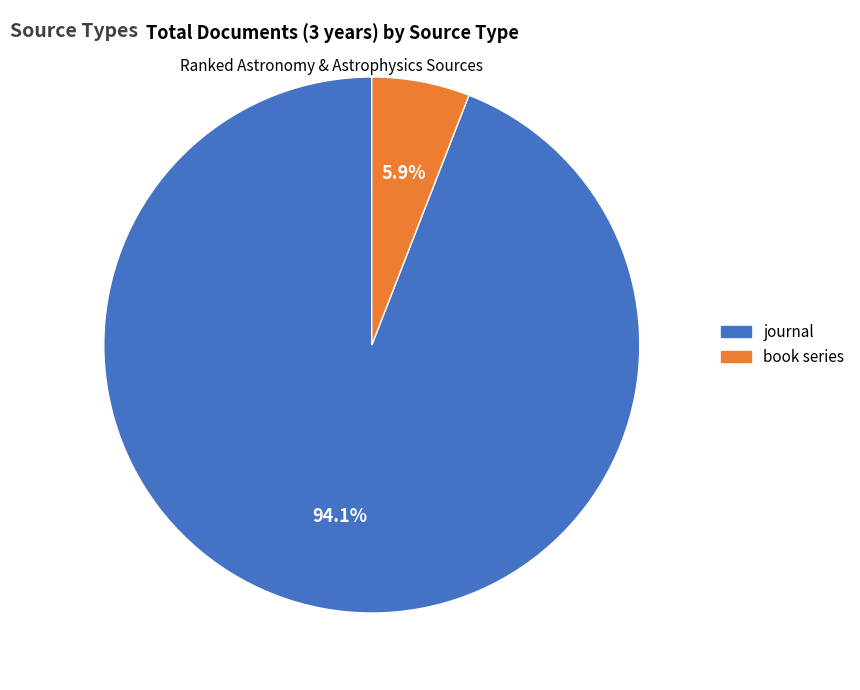

Does any single category account for the majority?

Yes